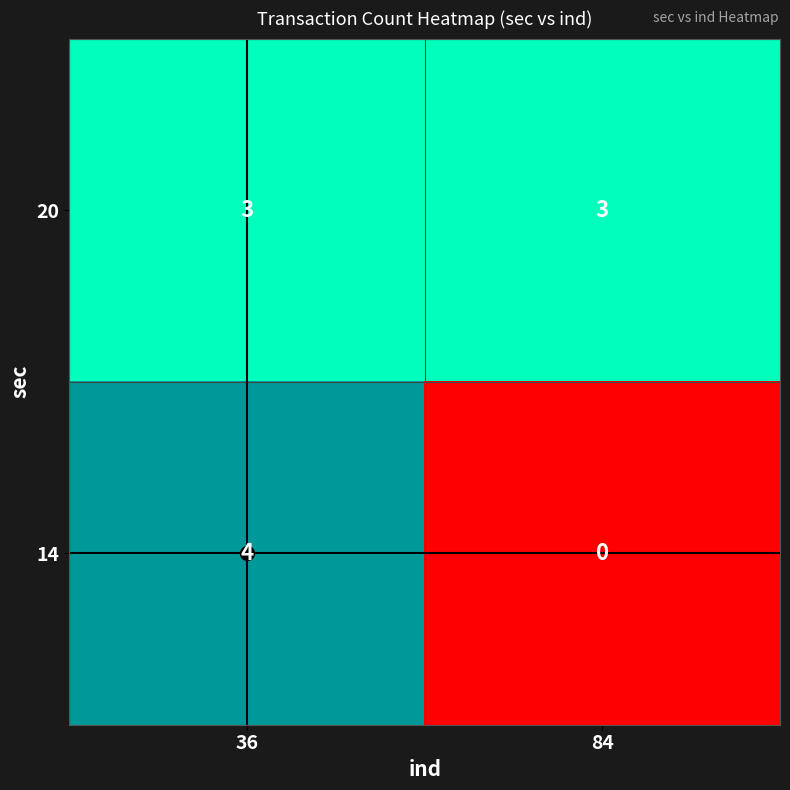

Rank the series by their maximum value, from lowest to highest.

20, 14